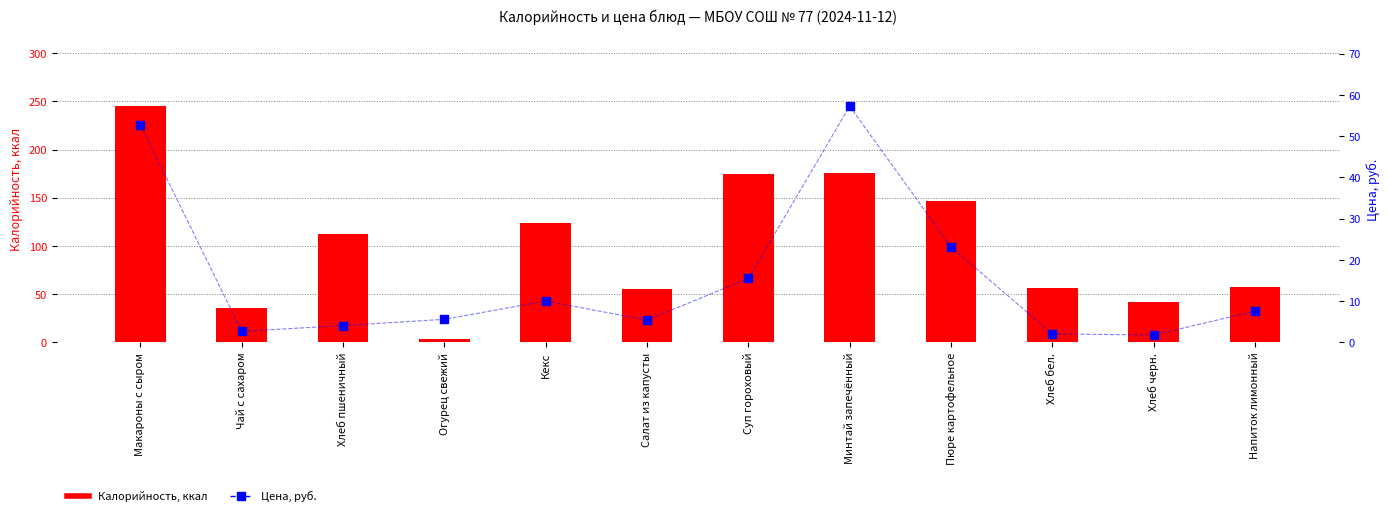

Which series reaches the minimum Y coordinate?

Цена